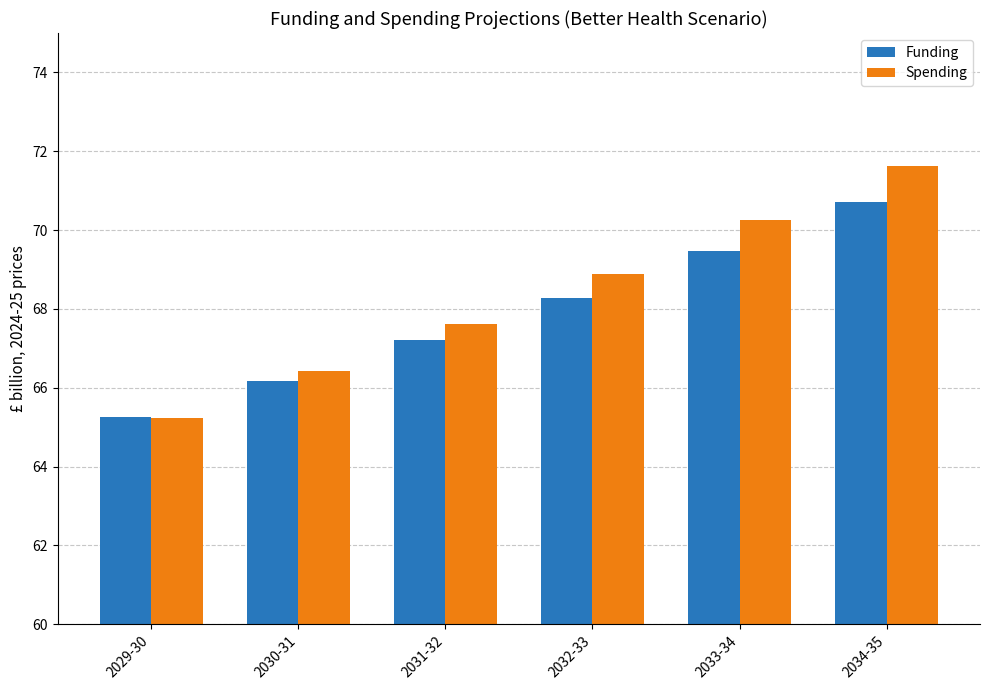

True or false: Spending has a value of 70.2 at 2033-34.

True